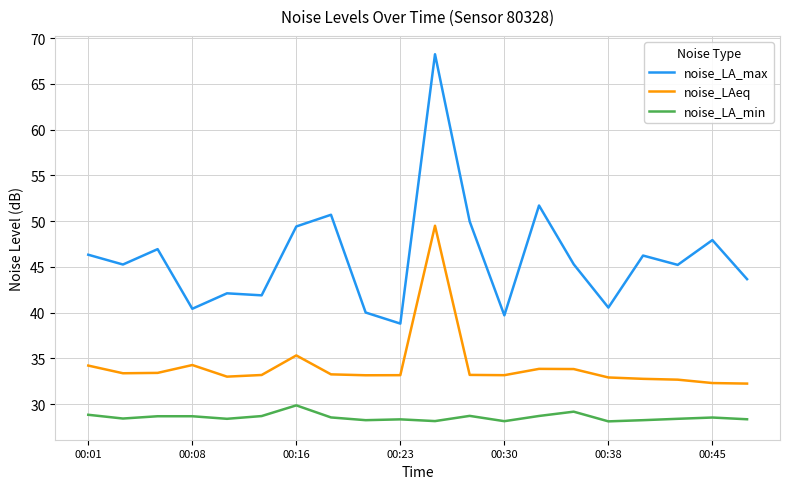

What is the maximum value for noise_LA_min?

29.9